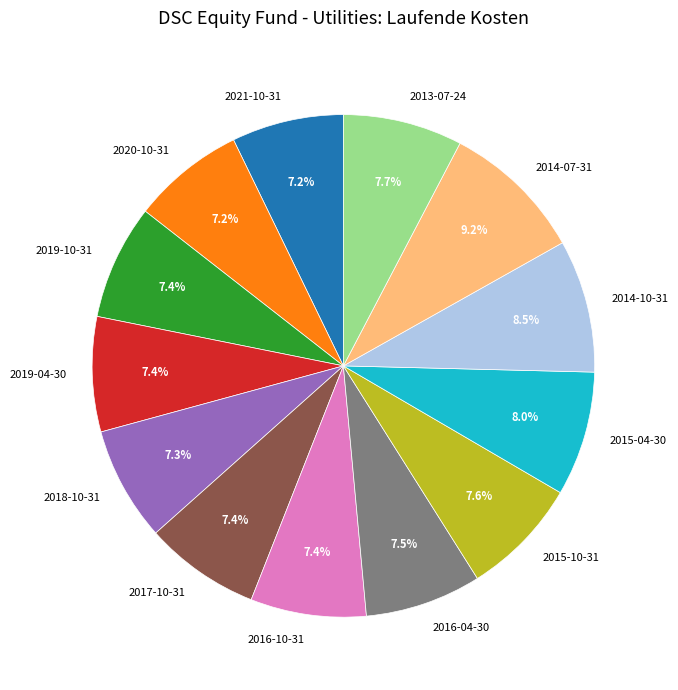

Count the number of slices in the pie.

13